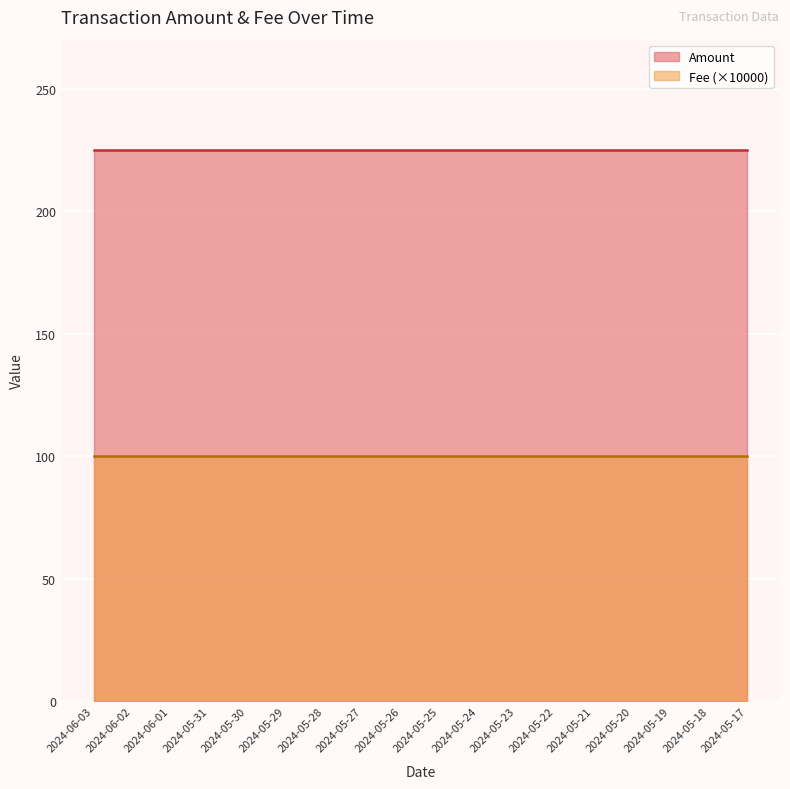

What is the greatest value displayed?

225